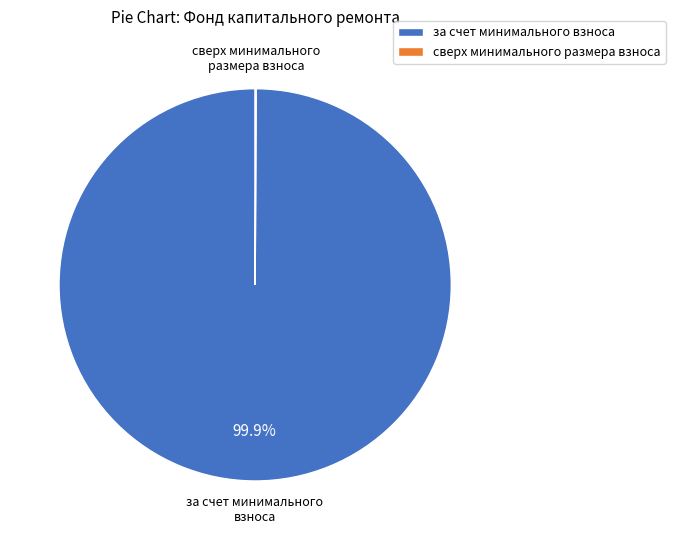

Which category has the biggest portion of the pie?

за счет минимального взноса